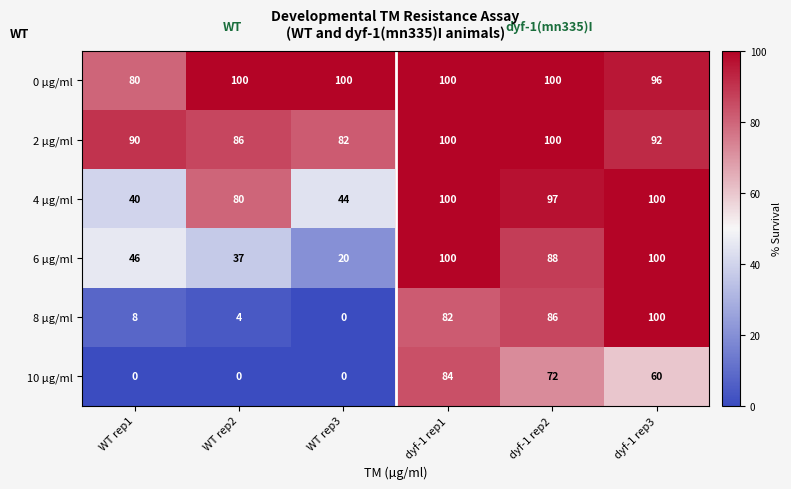

At which label is 4 µg/ml closest to 70?

WT rep2